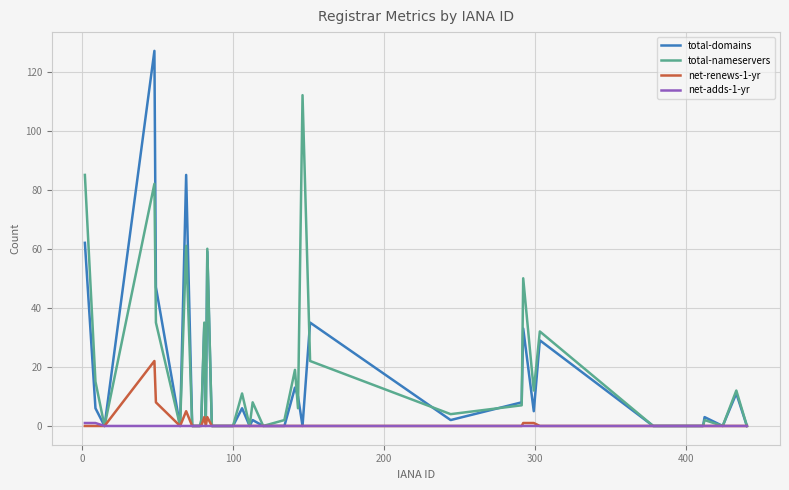

What is the maximum value shown in the chart?

127